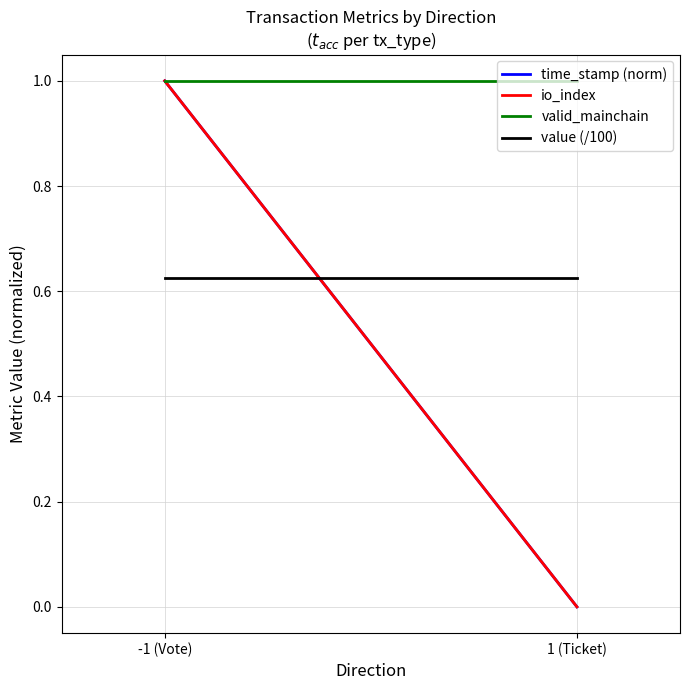

Is the value of io_index at 1 (Ticket) greater than the value of valid_mainchain at 1 (Ticket)?

No